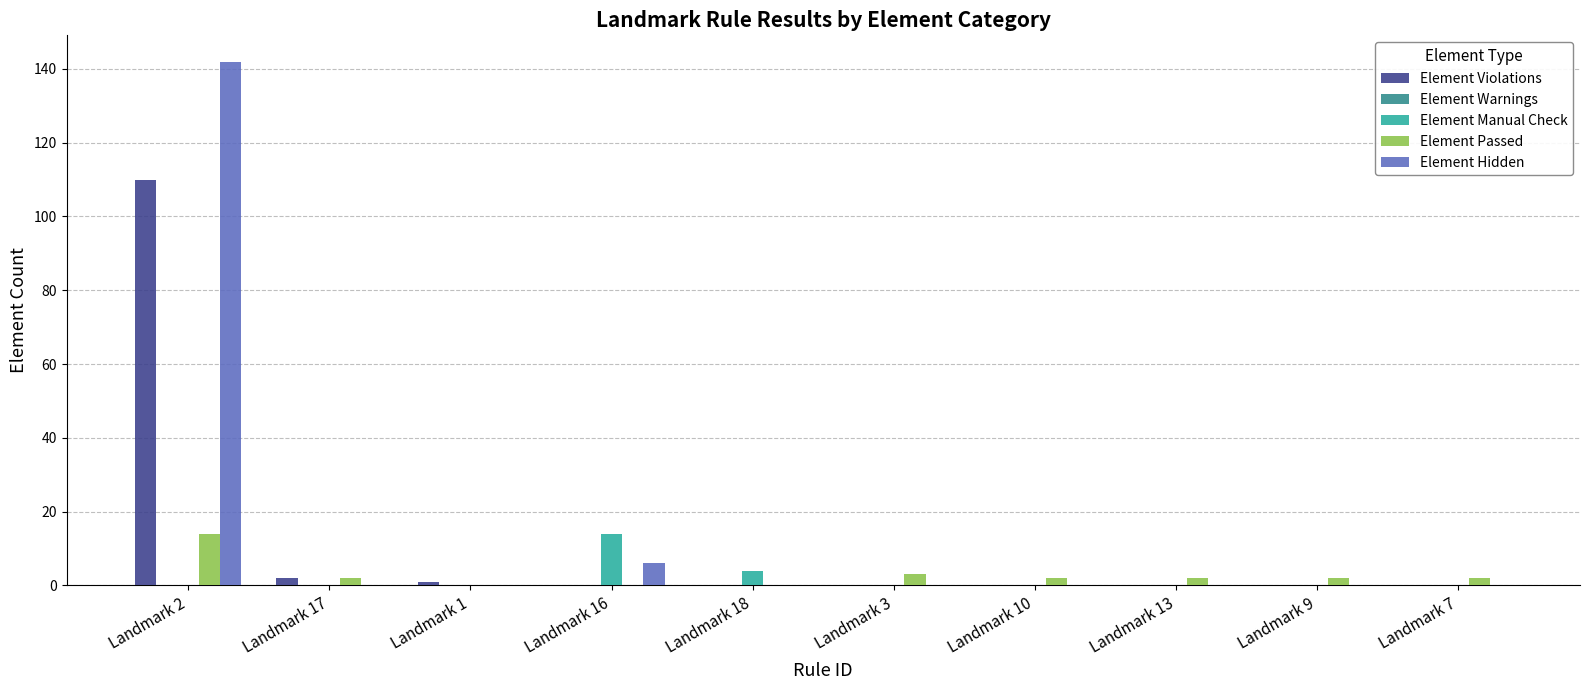

What is the sum of all Element Hidden values?

148